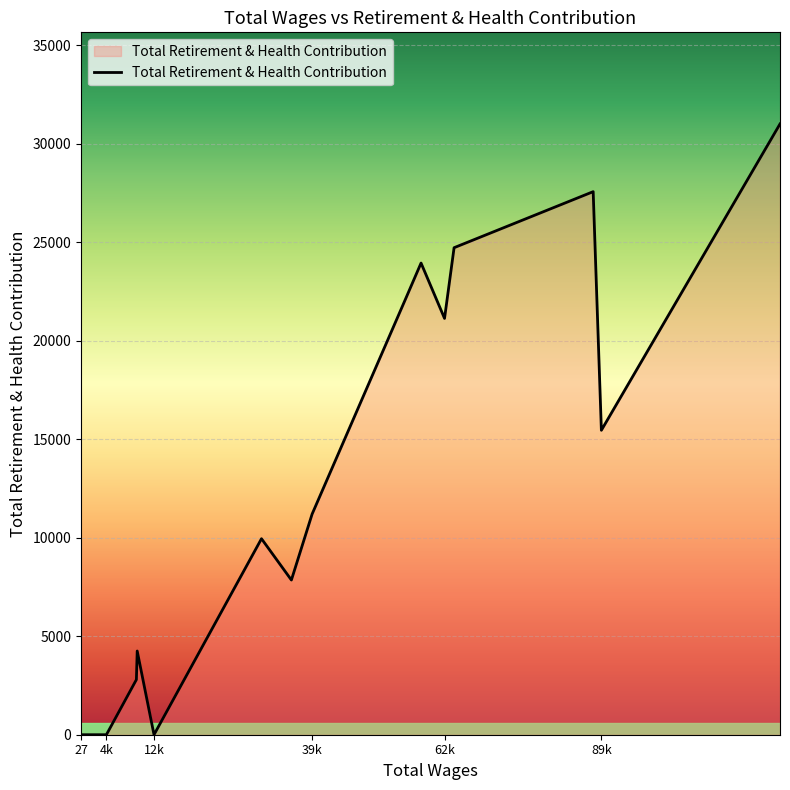

What is the sum of all values?

202126